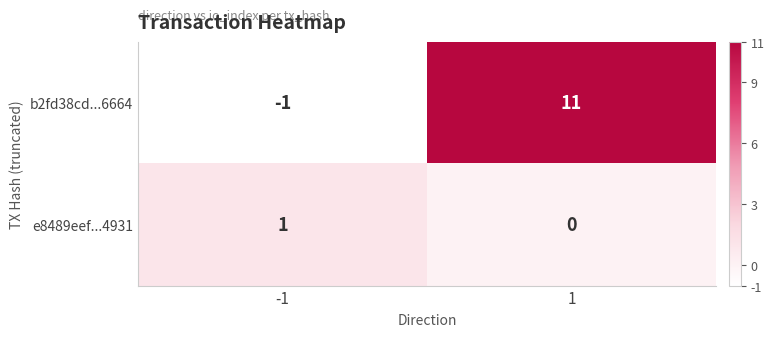

What is the greatest value displayed?

11